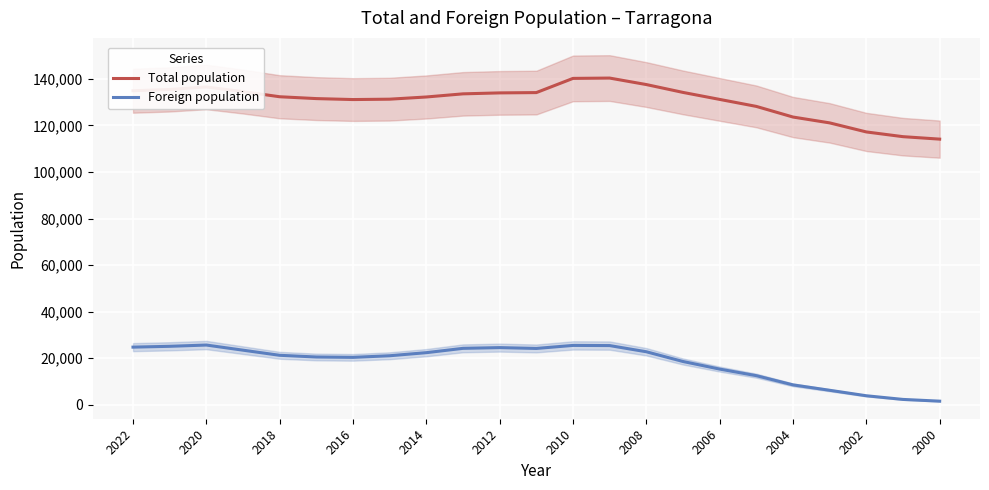

What is the lowest value of the Foreign population series?

1547